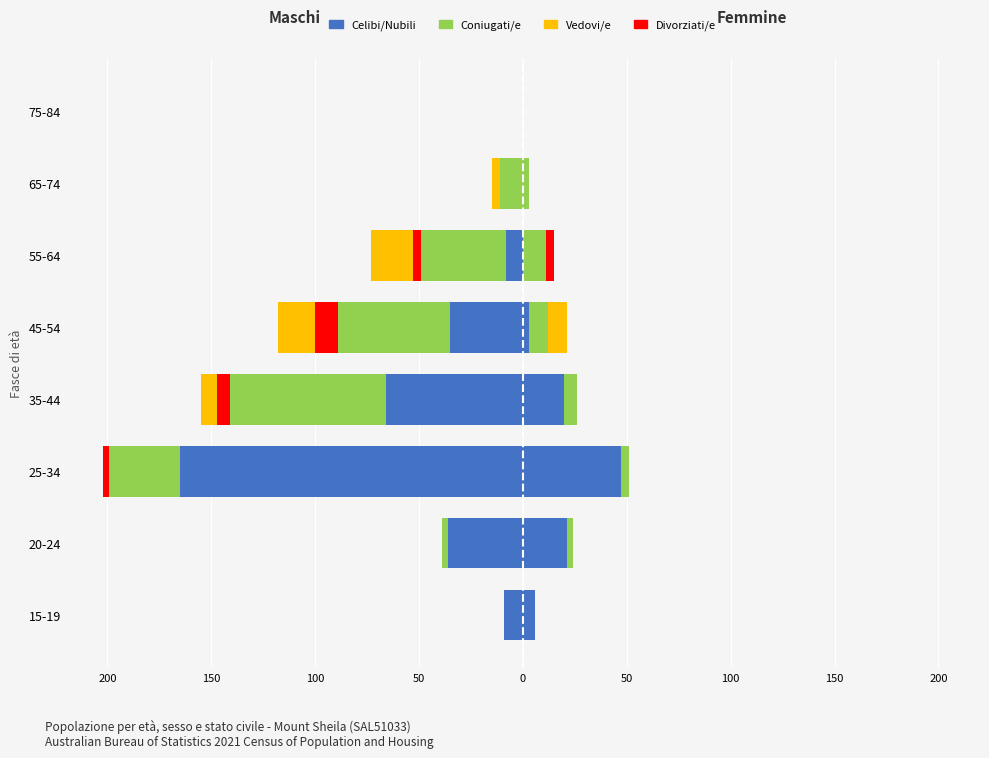

What is the smallest value displayed?

-165